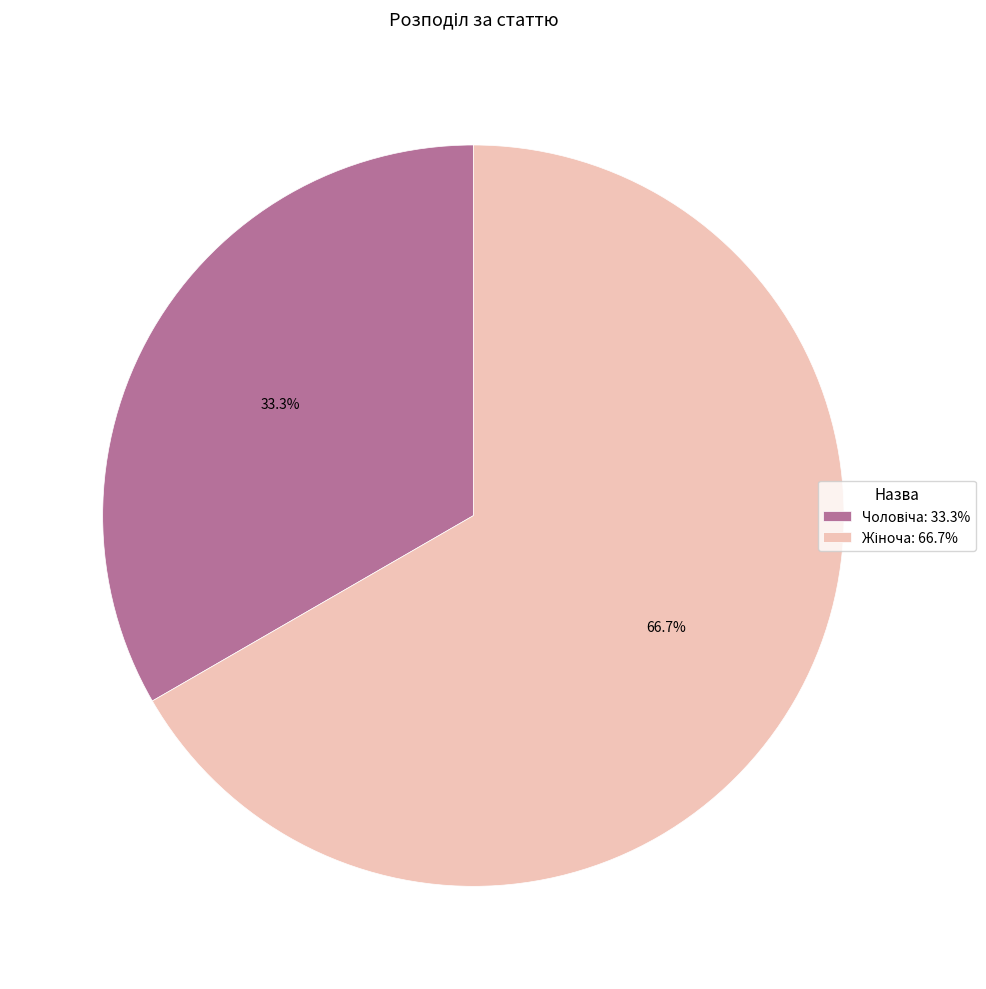

Does any single category account for the majority?

Yes